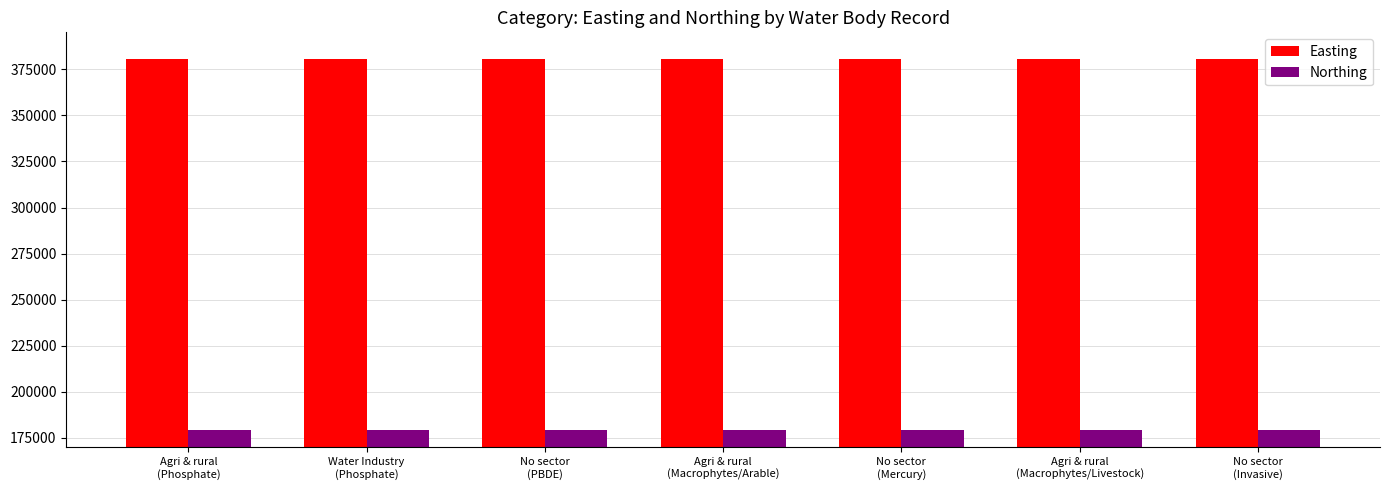

How many series are shown in this chart?

2